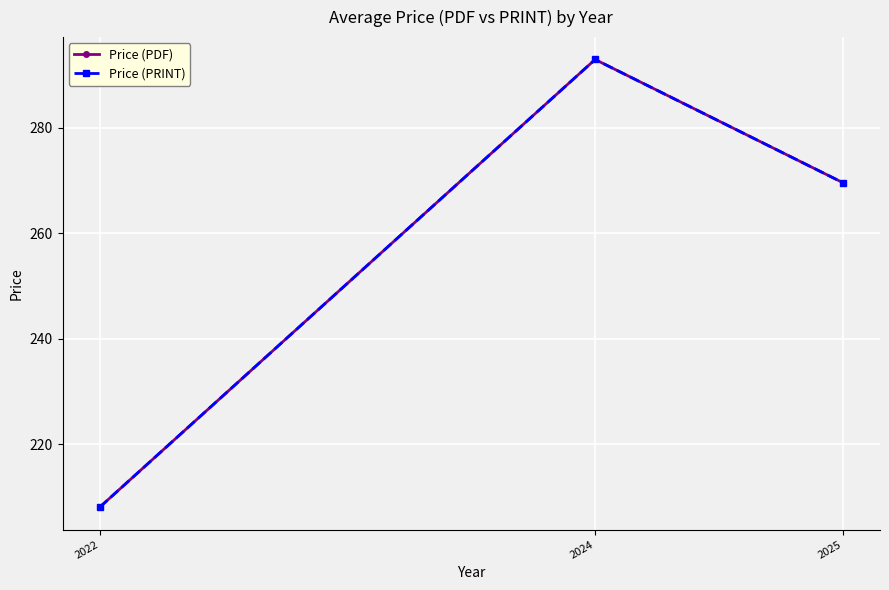

Count the Price (PRINT) values in the range 208 to 293.

3